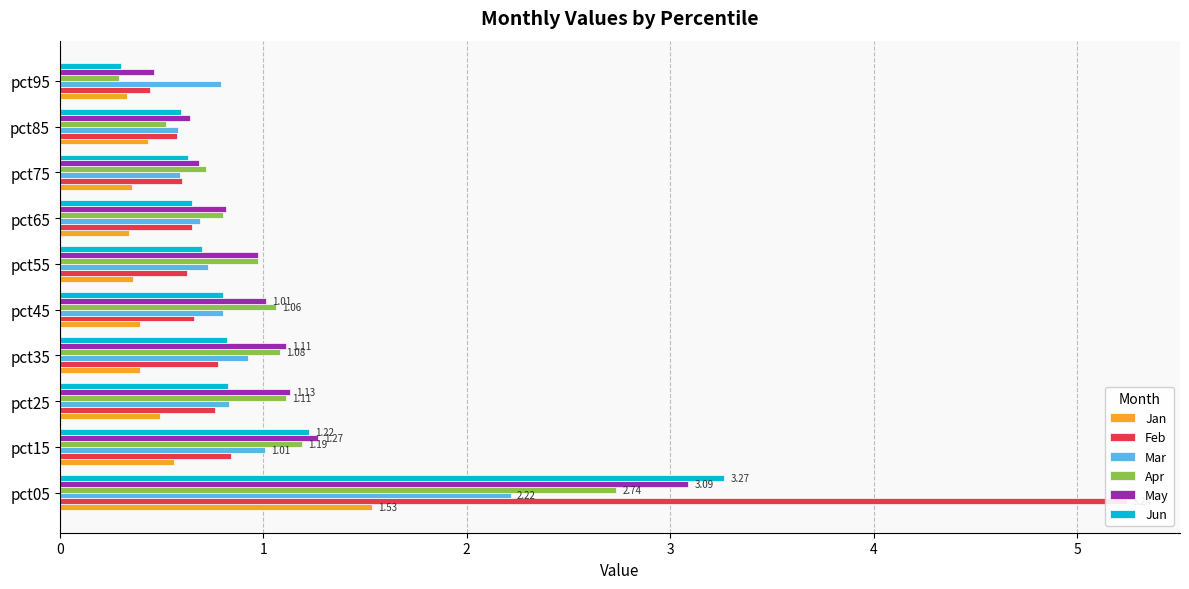

Rank the series at pct65 from lowest to highest value.

Jan, Feb, Jun, Mar, Apr, May